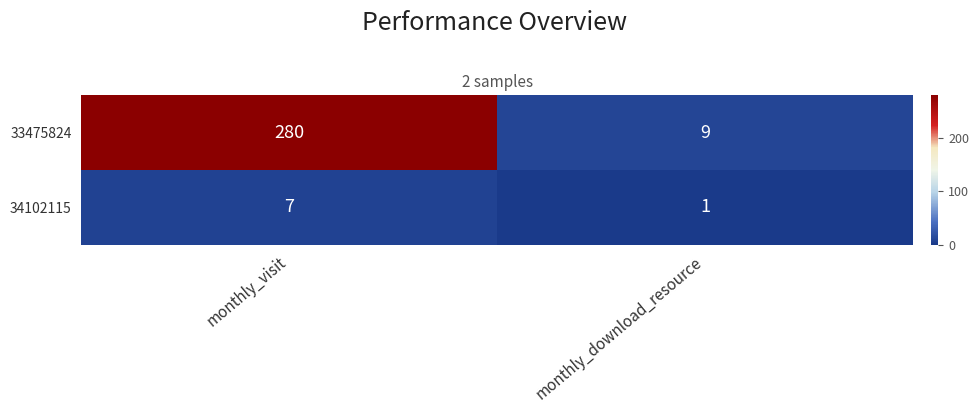

At which category does the chart reach its peak across all series?

monthly_visit